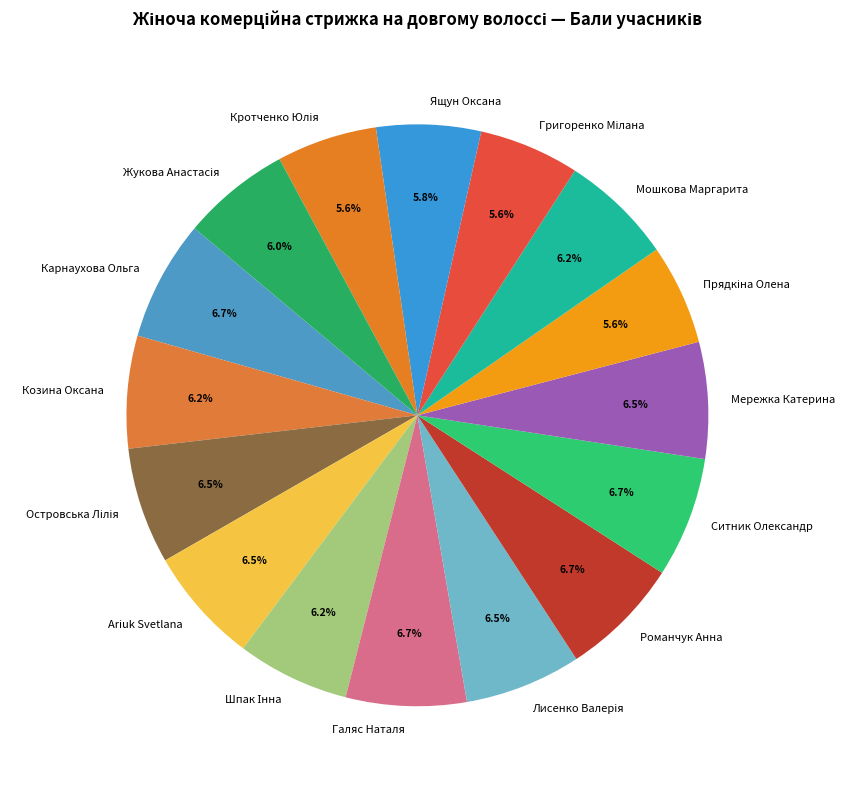

To the nearest percent, what is the difference between the largest and smallest slice percentages?

1%